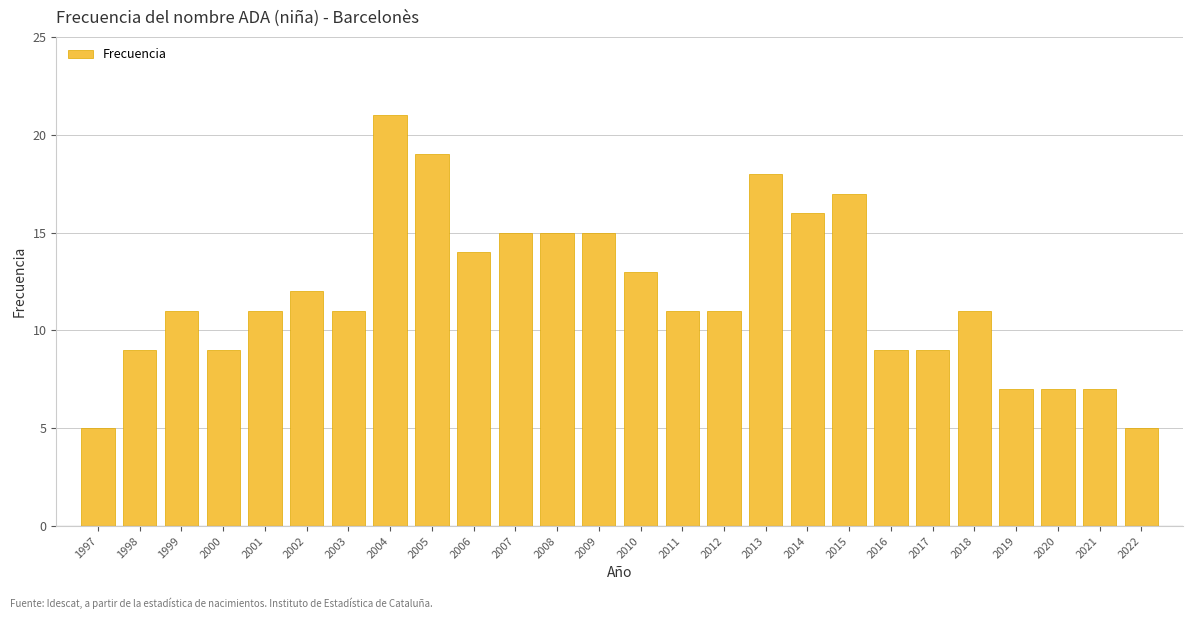

Reading right to left, transcribe all the data shown in this chart.

2022=5	2021=7	2020=7	2019=7	2018=11	2017=9	2016=9	2015=17	2014=16	2013=18	2012=11	2011=11	2010=13	2009=15	2008=15	2007=15	2006=14	2005=19	2004=21	2003=11	2002=12	2001=11	2000=9	1999=11	1998=9	1997=5